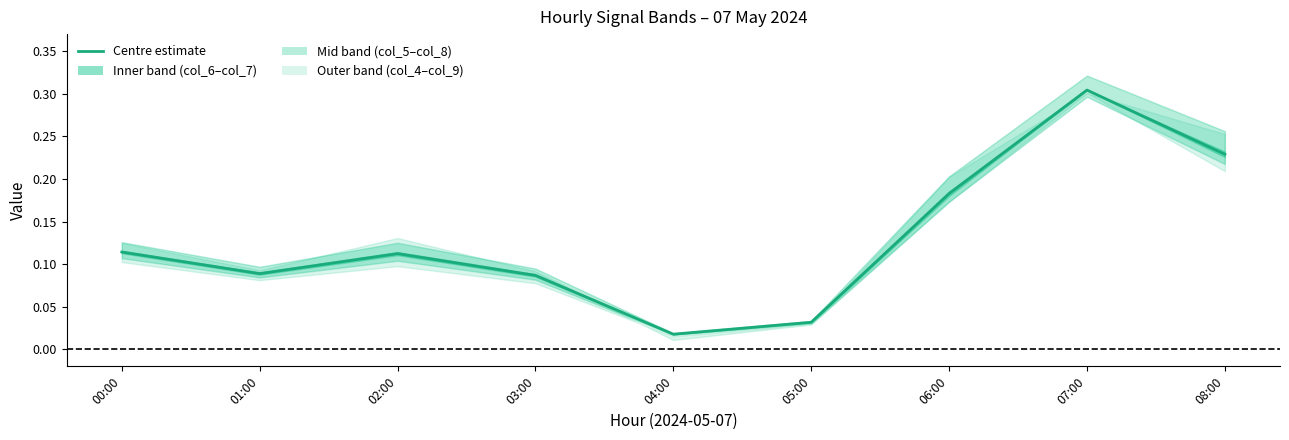

What is the sum of the values at 04:00 and 02:00?

0.1